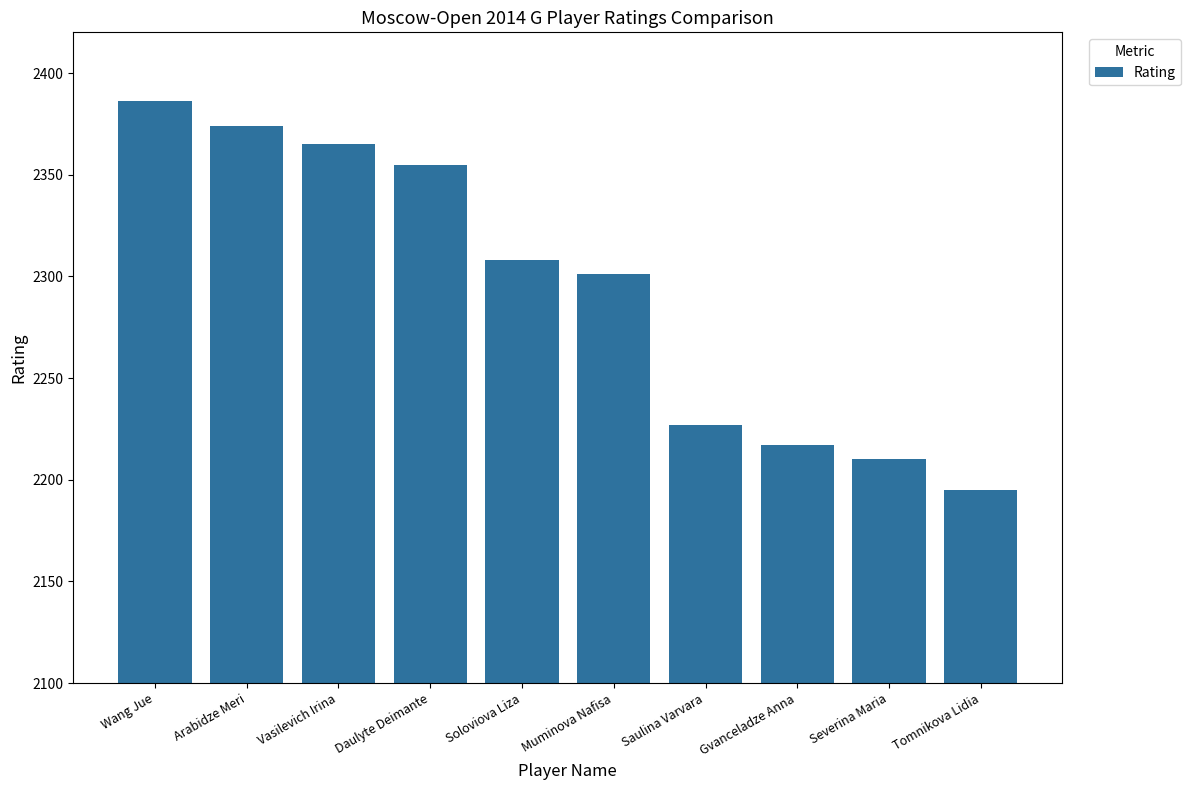

What is the value of the 3rd bar from the left?

2365